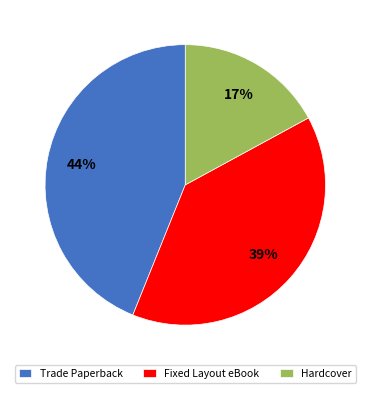

To the nearest percent, what is the difference between the Fixed Layout eBook and Trade Paperback slice percentages?

5%